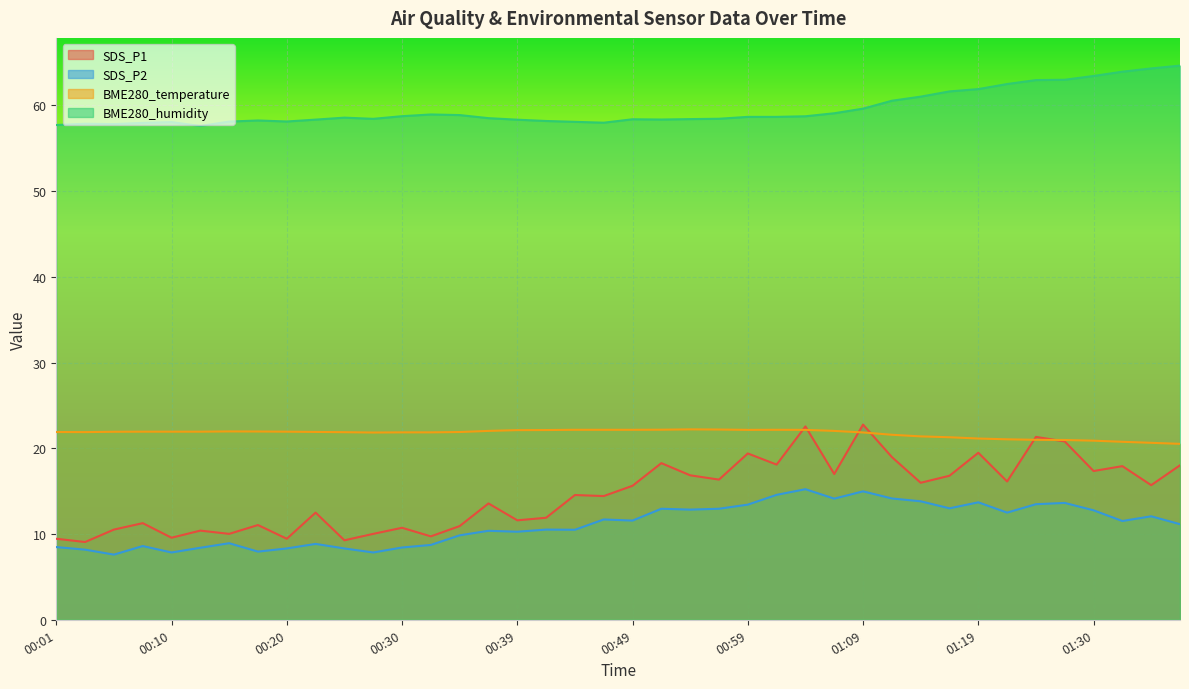

What is the difference between the highest and lowest values at 00:54?

45.5